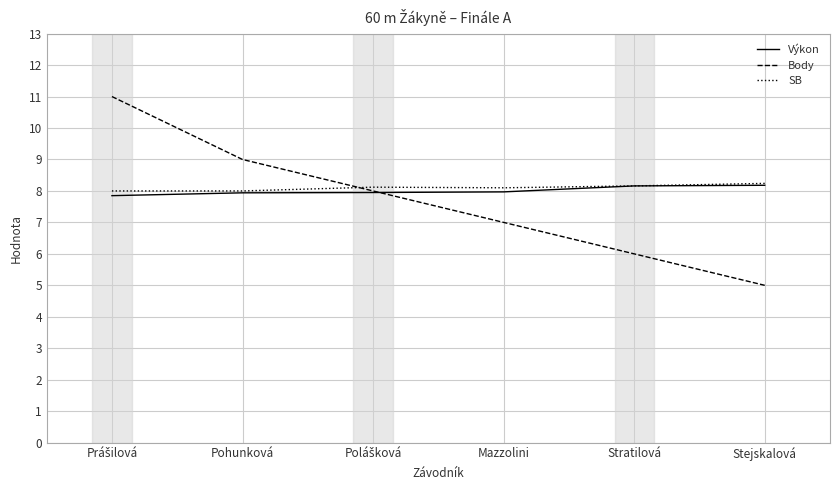

The value of Výkon at Mazzolini is 3.8. True or false?

False